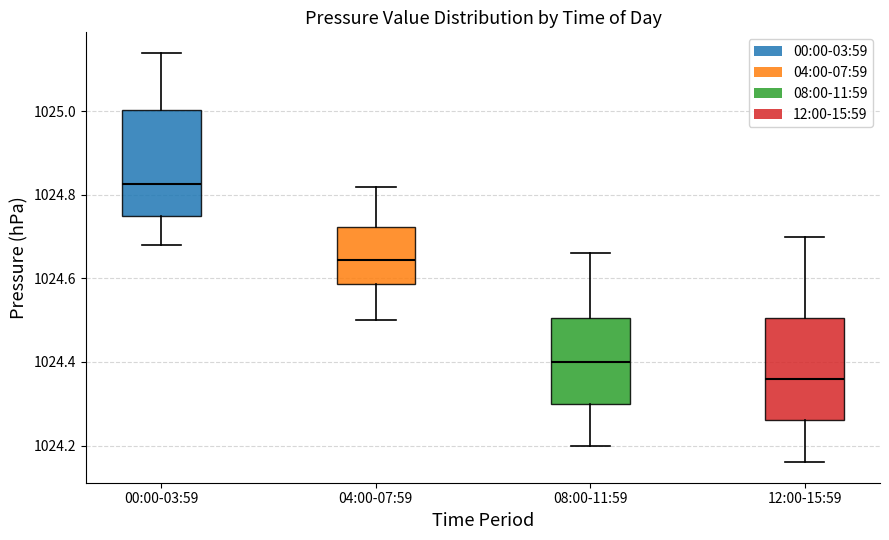

Reading left to right, transcribe this box plot: for each box, give where its median line is, the range the box spans, and where its two whiskers end, as read against the y-axis. The values are not printed on the chart, so give them approximately, as read against the axis.

00:00-03:59: median 1024.82, box 1024.76 to 1025.00, whiskers 1024.68 to 1025.14
04:00-07:59: median 1024.64, box 1024.58 to 1024.72, whiskers 1024.50 to 1024.82
08:00-11:59: median 1024.40, box 1024.30 to 1024.50, whiskers 1024.20 to 1024.66
12:00-15:59: median 1024.36, box 1024.26 to 1024.50, whiskers 1024.16 to 1024.70